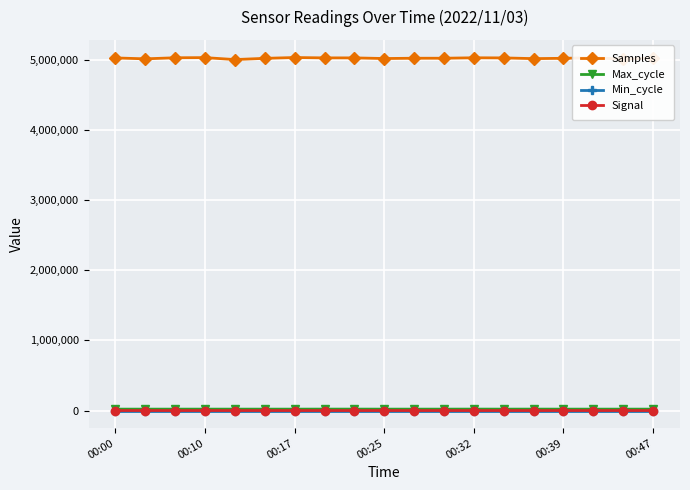

Which series has the widest spread of values?

Samples